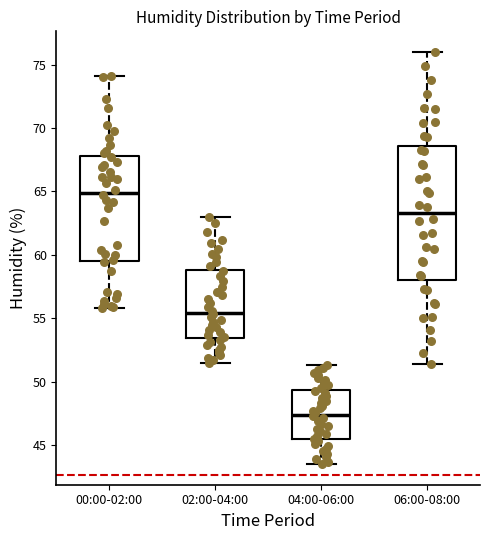

Where is the upper edge of the box for 02:00-04:00 on the y-axis? The values are not printed on the chart, so give them approximately, as read against the axis.

59.0